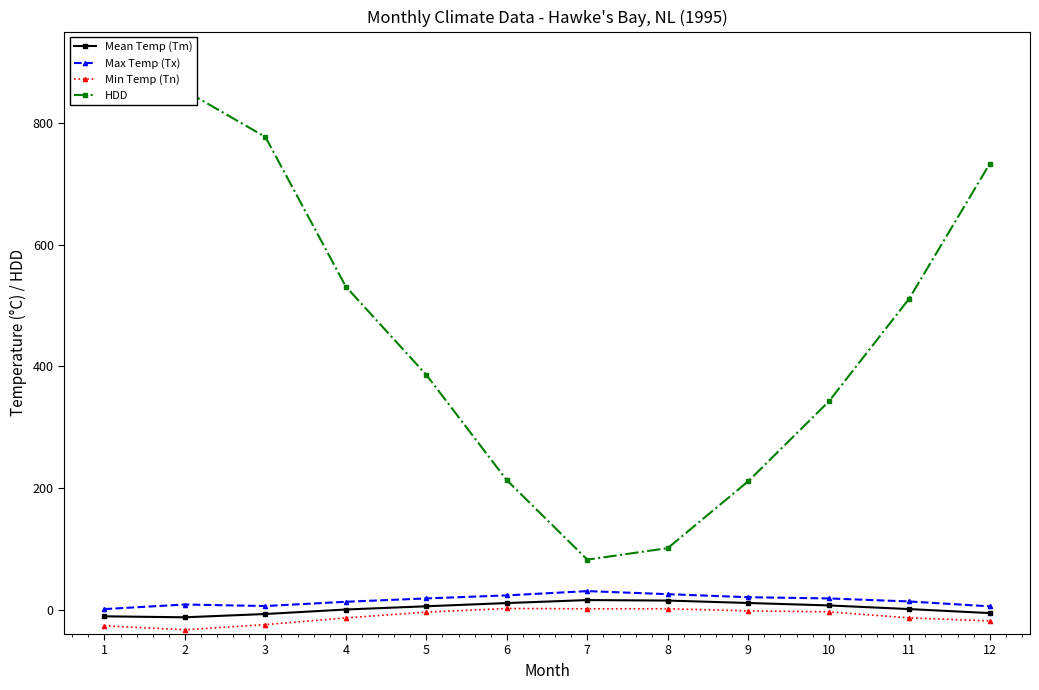

True or false: Mean Temp (Tm) and HDD intersect in this chart.

False